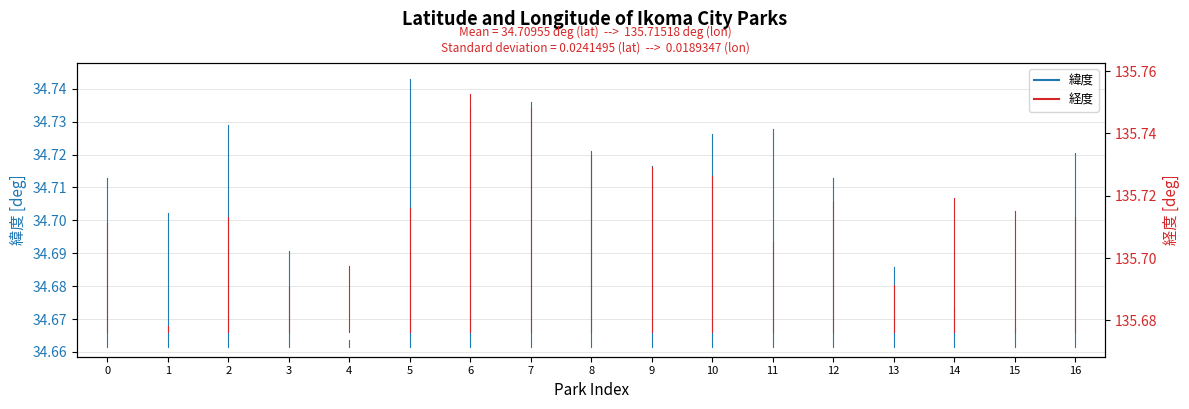

What are all the series names shown in the legend?

緯度, 経度